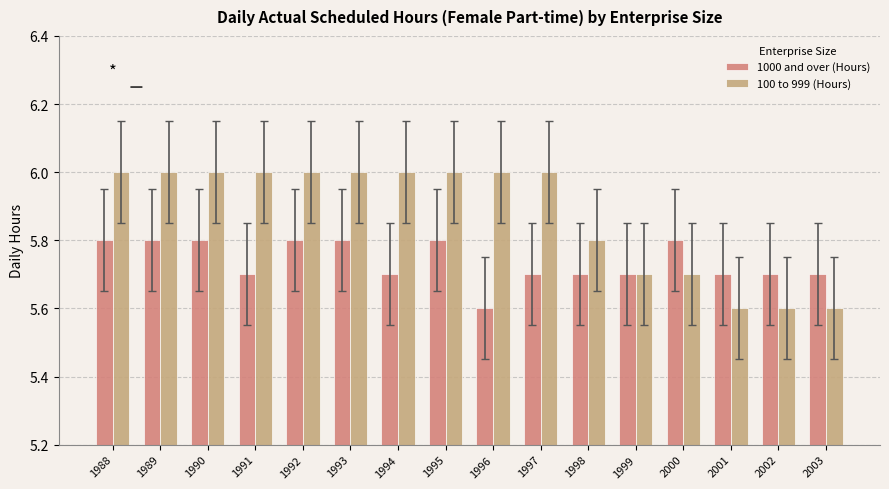

What is the difference between the maximum and minimum values in the 1000 and over (Hours) series?

0.2